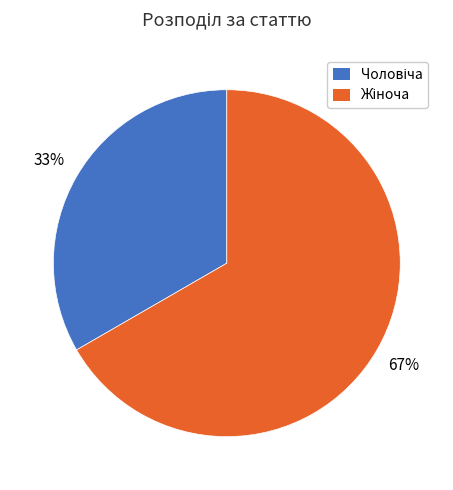

Is there any slice that represents more than half of the pie?

Yes